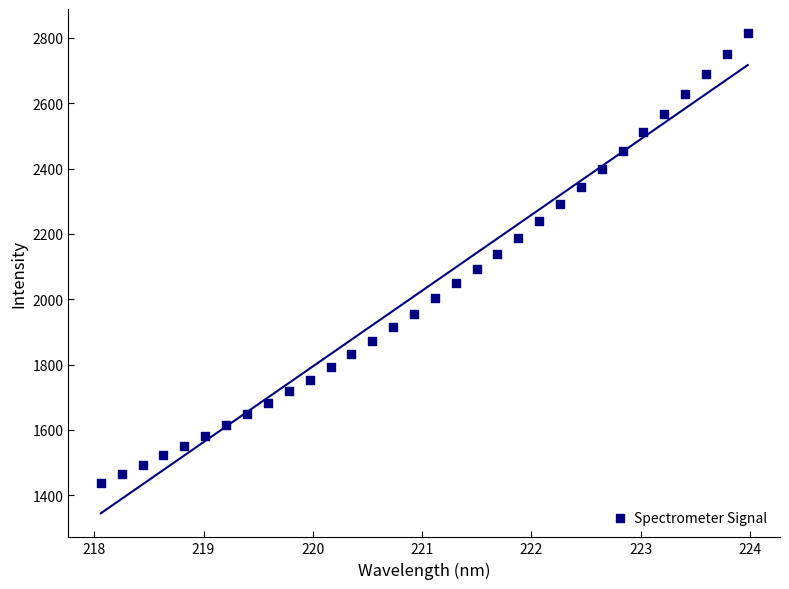

What is the range of X values (max minus min)?

5.9